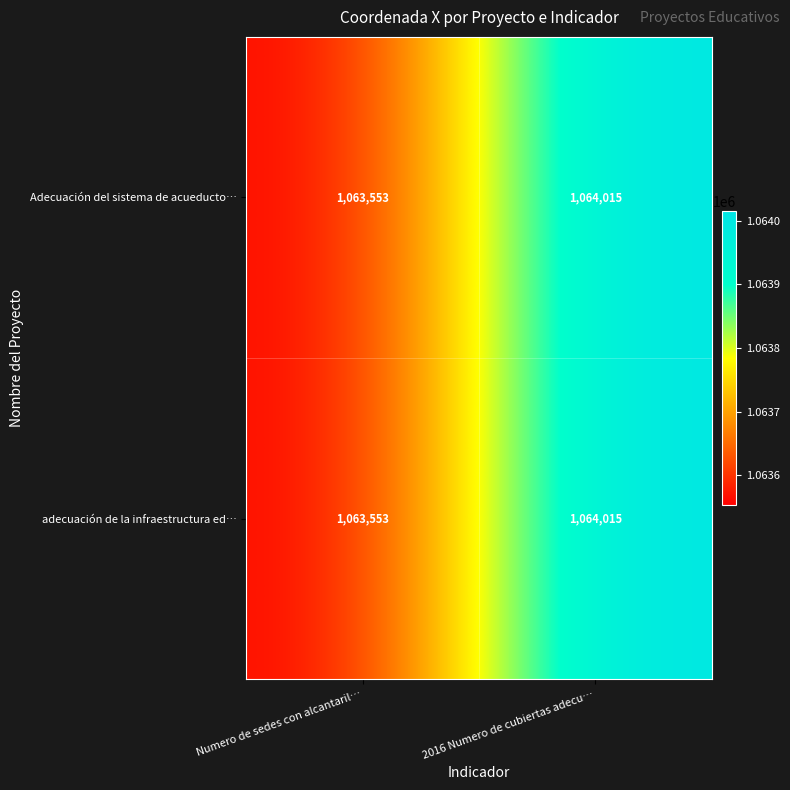

What is the total value across all series at 2016 Numero de cubiertas adecu…?

2128030